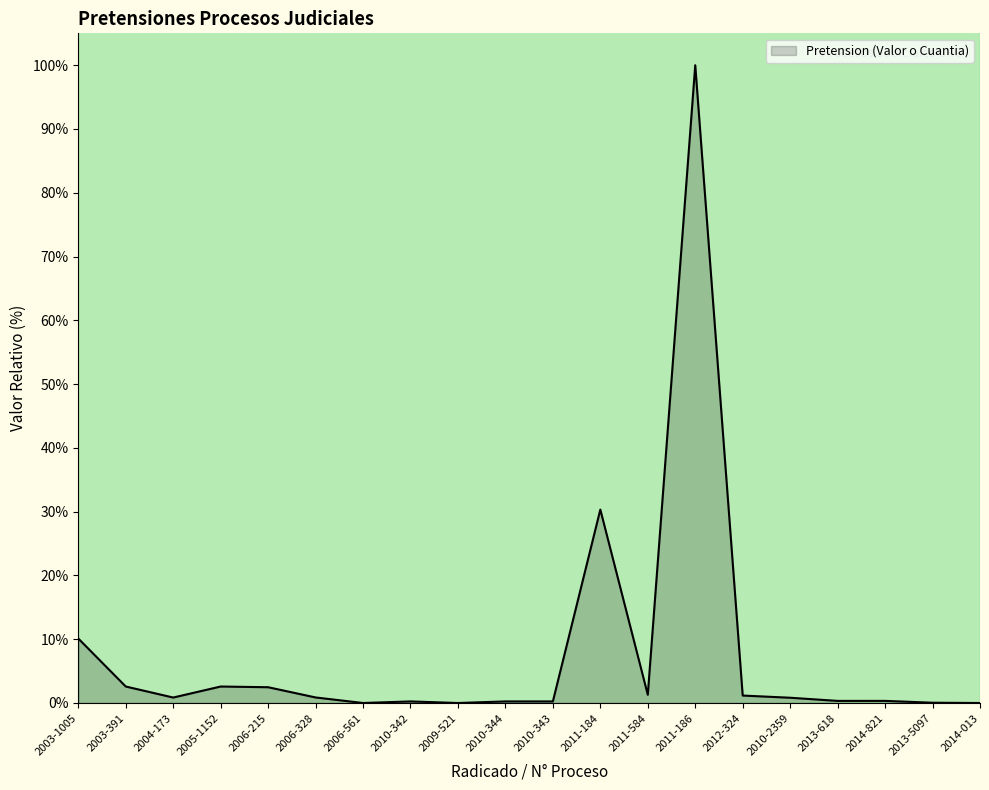

What is the difference between the maximum and minimum values?

100.0